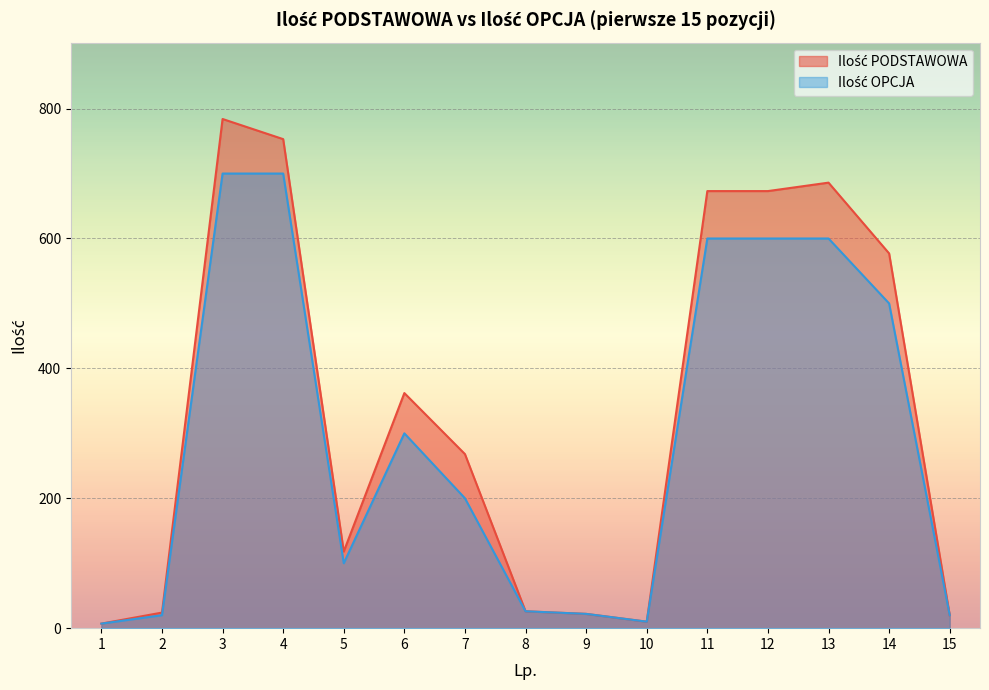

Does the chart display data point markers on the line(s)?

No